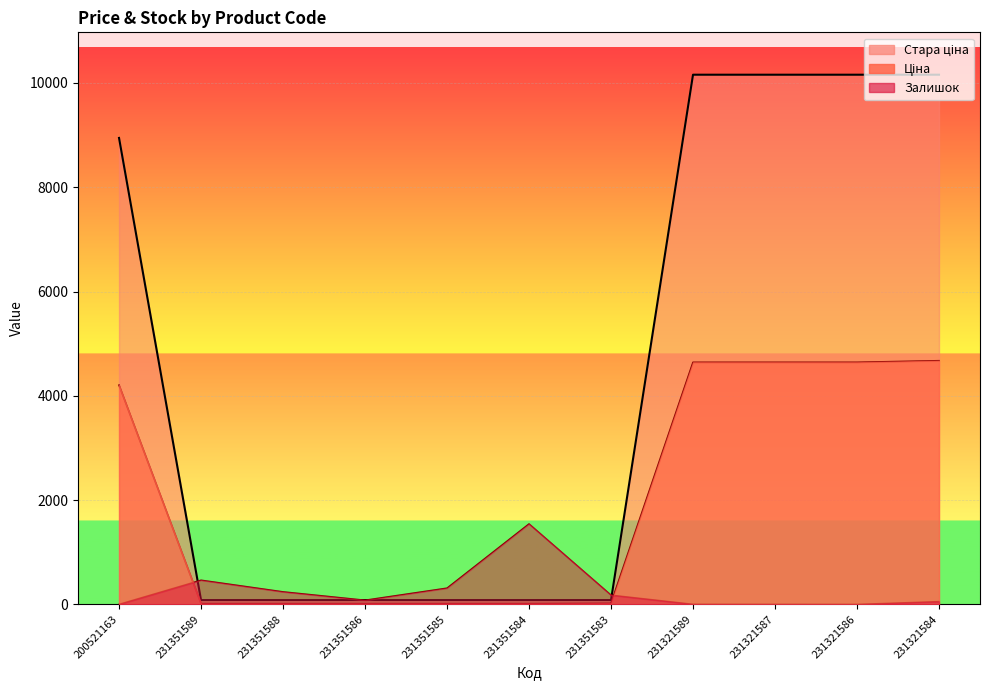

Reading left to right, transcribe all the data shown in this chart.

Залишок: 200521163=2.0	231351589=465.0	231351588=242.0	231351586=81.0	231351585=313.0	231351584=1545.0	231351583=179.0	231321589=3.0	231321587=2.0	231321586=1.0	231321584=55.0
Ціна: 200521163=4204.8	231351589=15.8	231351588=15.8	231351586=15.8	231351585=15.8	231351584=15.8	231351583=20.8	231321589=4642.5	231321587=4642.5	231321586=4642.5	231321584=4672.9
Стара ціна: 200521163=8946.3	231351589=83.0	231351588=83.0	231351586=83.0	231351585=83.0	231351584=83.0	231351583=83.0	231321589=10158.6	231321587=10158.6	231321586=10158.6	231321584=10158.6